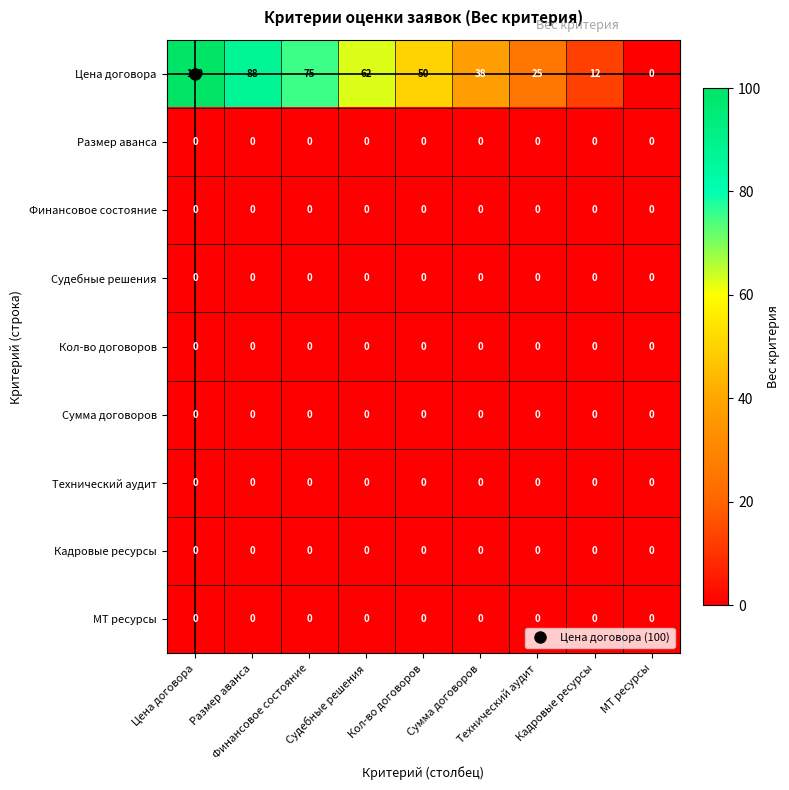

How many categories are shown in the chart?

9